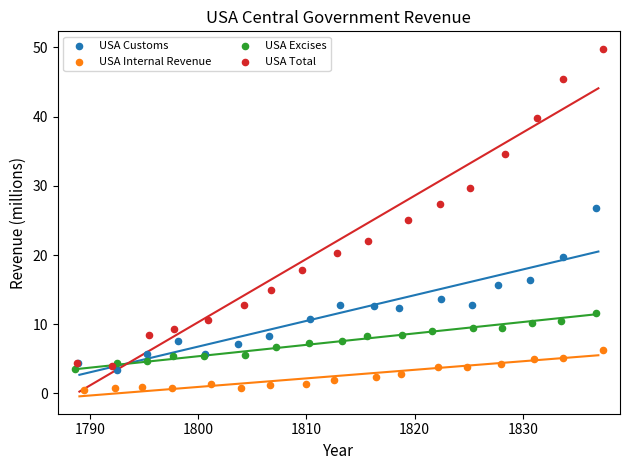

Which series contains the highest Y value?

USA Total